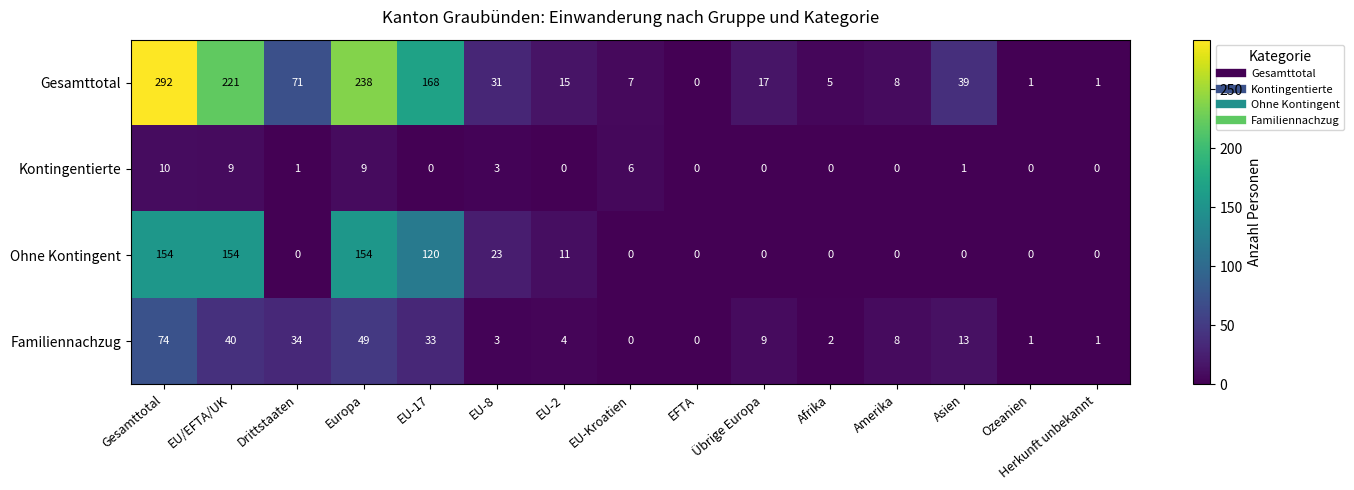

At which category is the sum across all series the highest?

Gesamttotal